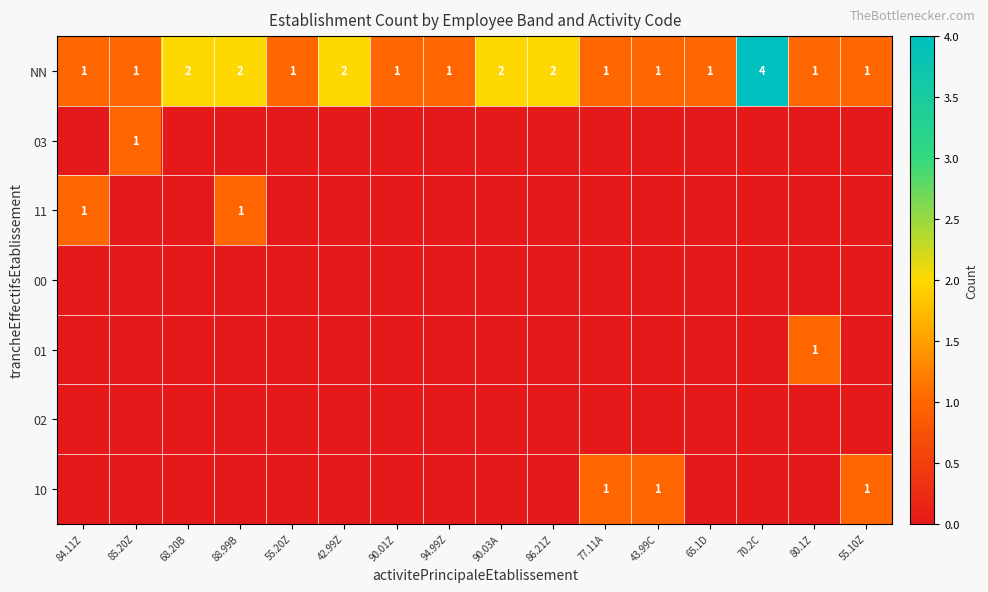

Is it true that NN equals 3 at 88.99B?

False